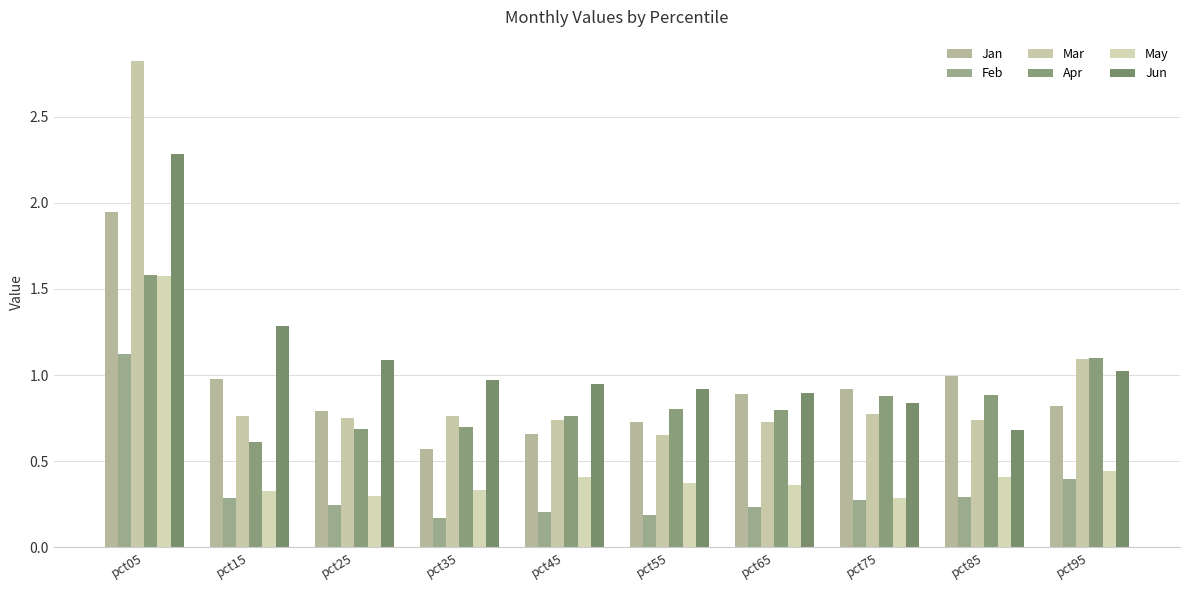

Are the bars grouped side by side (vs. stacked)?

Yes